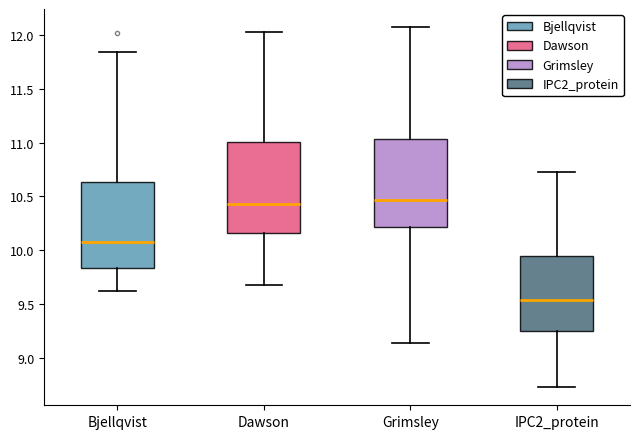

Where is the upper edge of the box for IPC2_protein on the y-axis? The values are not printed on the chart, so give them approximately, as read against the axis.

9.95